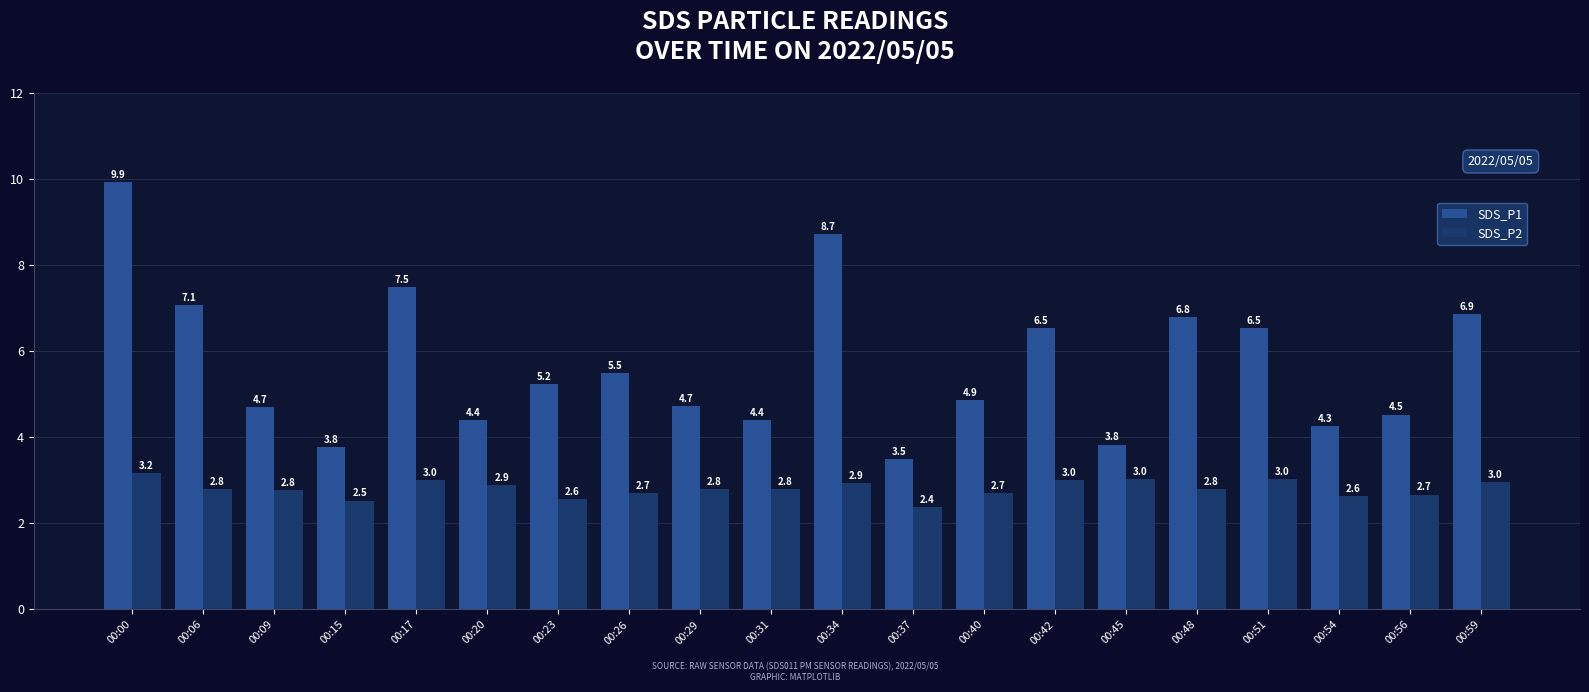

How many bars are there in each group?

2